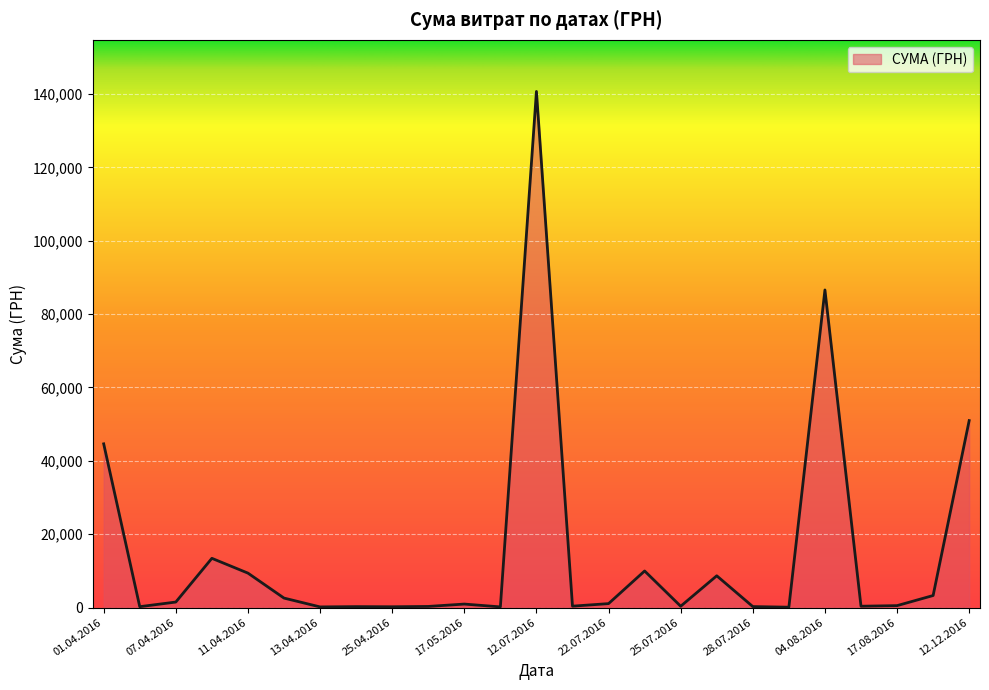

How many lines are shown in the chart?

1